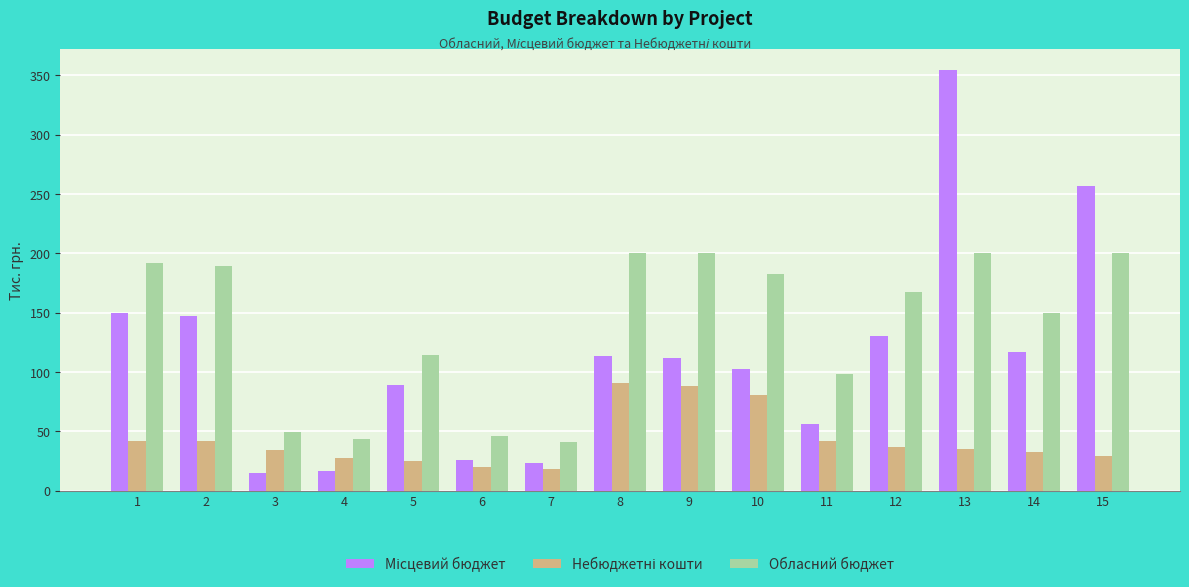

Read the Обласний бюджет value at 14.

149.5